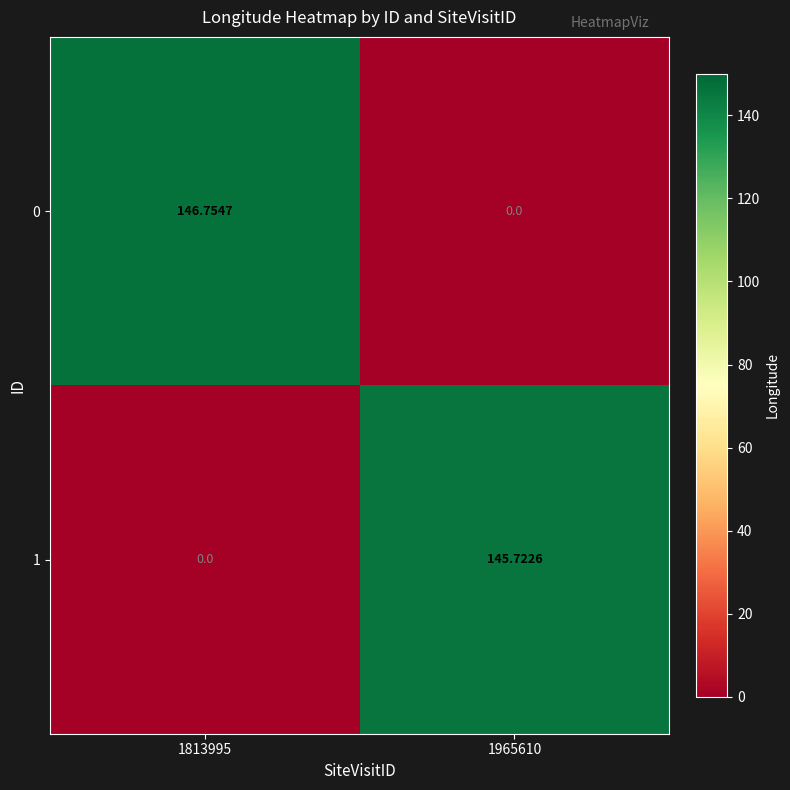

Which series has the largest total across all categories?

0